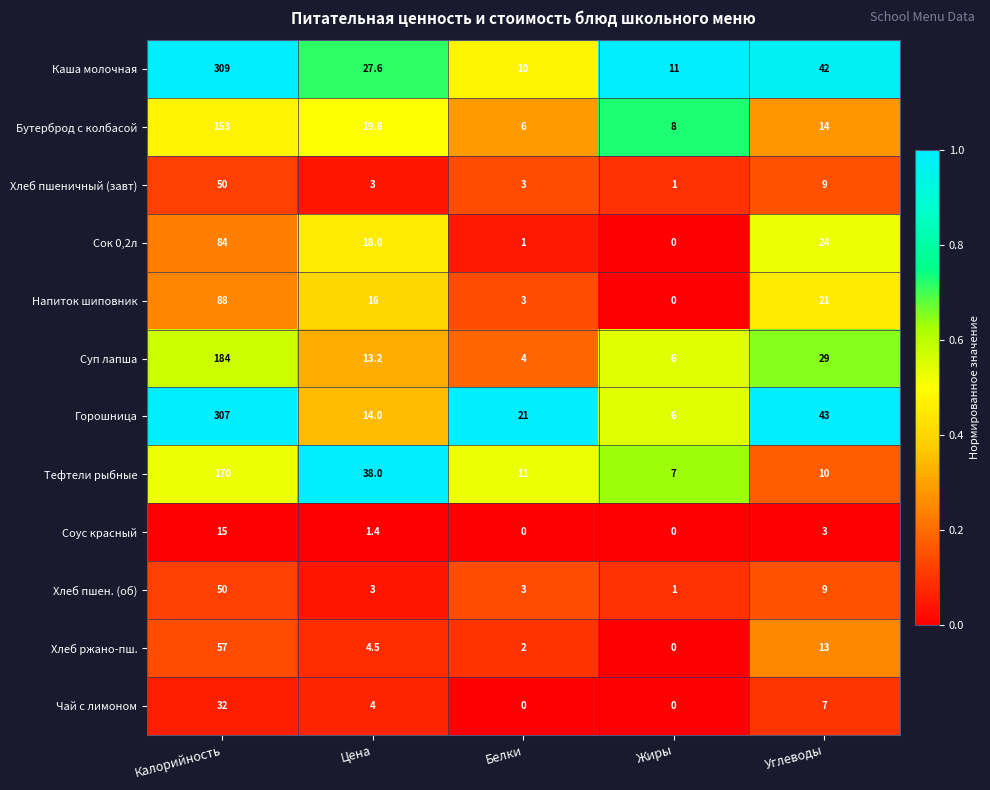

What is the greatest value displayed?

309.0